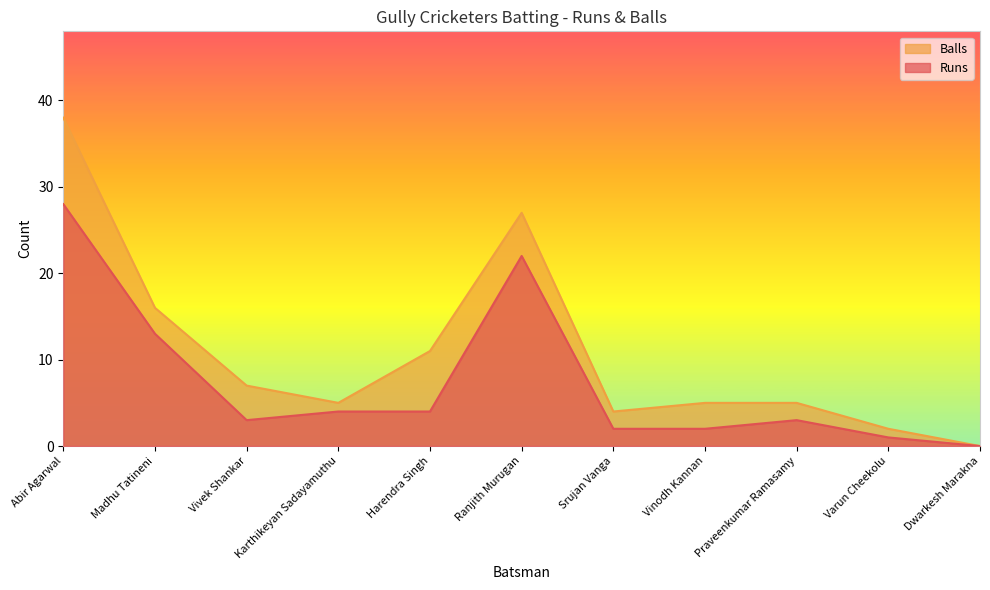

Between Ranjith Murugan and Srujan Vanga, which is larger?

Ranjith Murugan